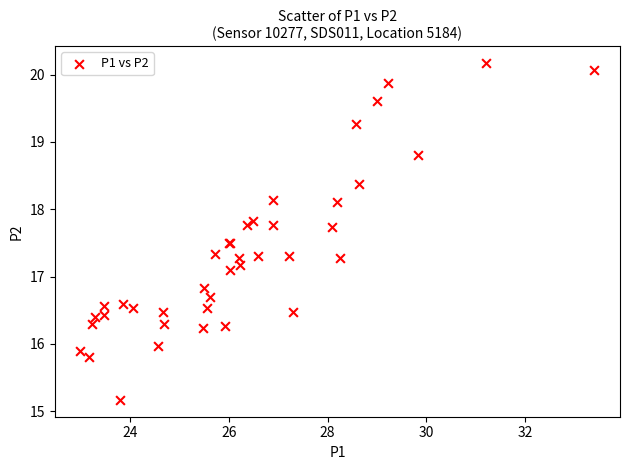

What Y value in the scatter plot is closest to 17?

17.1